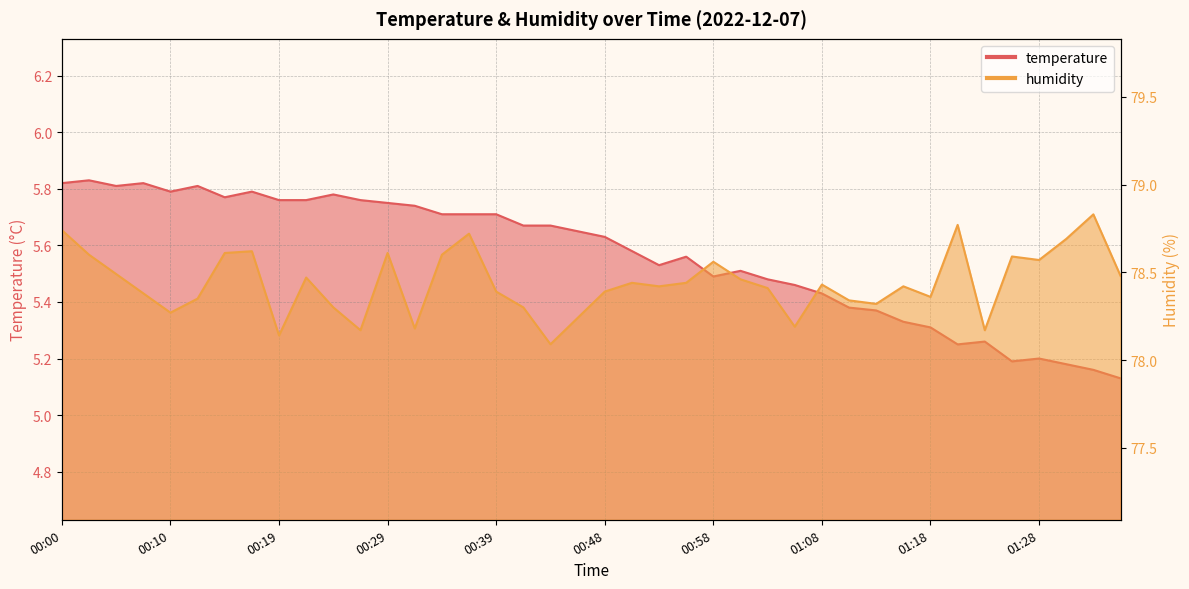

Reading left to right, what are all the values shown in this chart?

temperature: 5.8	5.8	5.8	5.8	5.8	5.8	5.8	5.8	5.8	5.8	5.8	5.8	5.8	5.7	5.7	5.7	5.7	5.7	5.7	5.7	5.6	5.6	5.5	5.6	5.5	5.5	5.5	5.5	5.4	5.4	5.4	5.3	5.3	5.2	5.3	5.2	5.2	5.2	5.2	5.1
humidity: 78.7	78.6	78.5	78.4	78.3	78.3	78.6	78.6	78.1	78.5	78.3	78.2	78.6	78.2	78.6	78.7	78.4	78.3	78.1	78.2	78.4	78.4	78.4	78.4	78.6	78.5	78.4	78.2	78.4	78.3	78.3	78.4	78.4	78.8	78.2	78.6	78.6	78.7	78.8	78.5